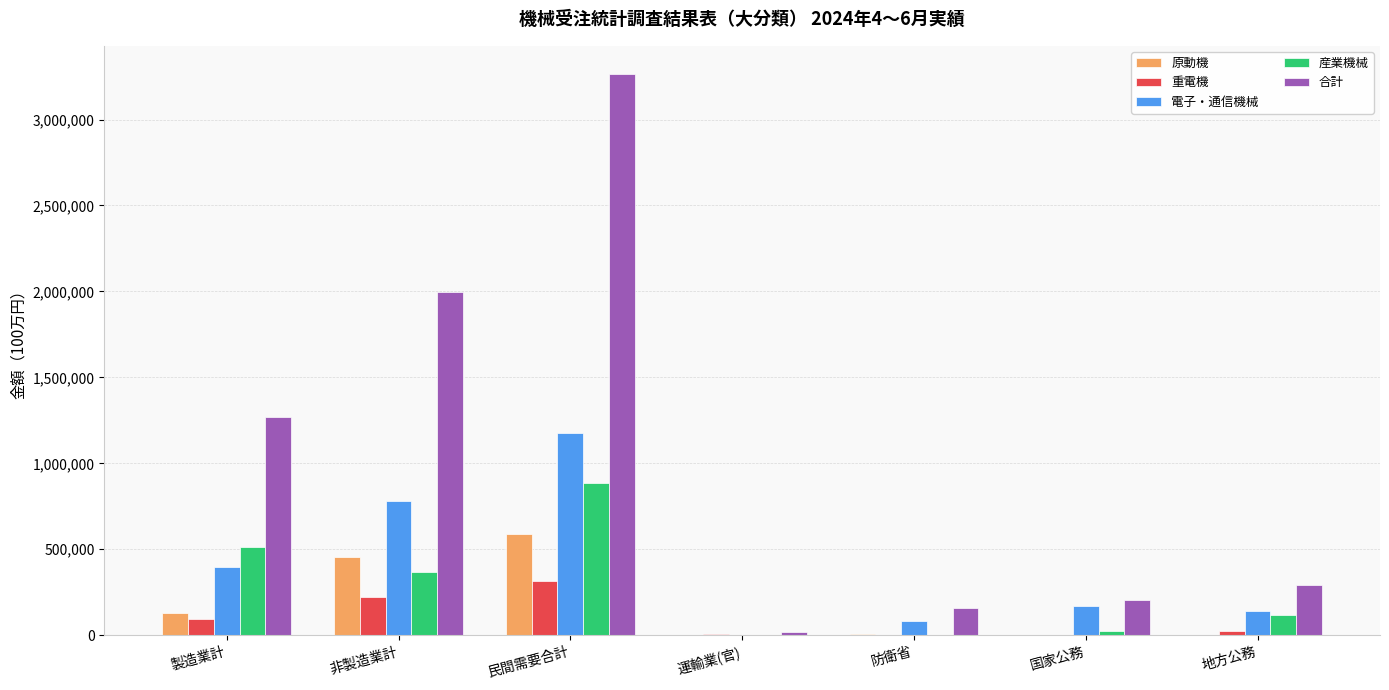

Which series has the largest total across all categories?

合計